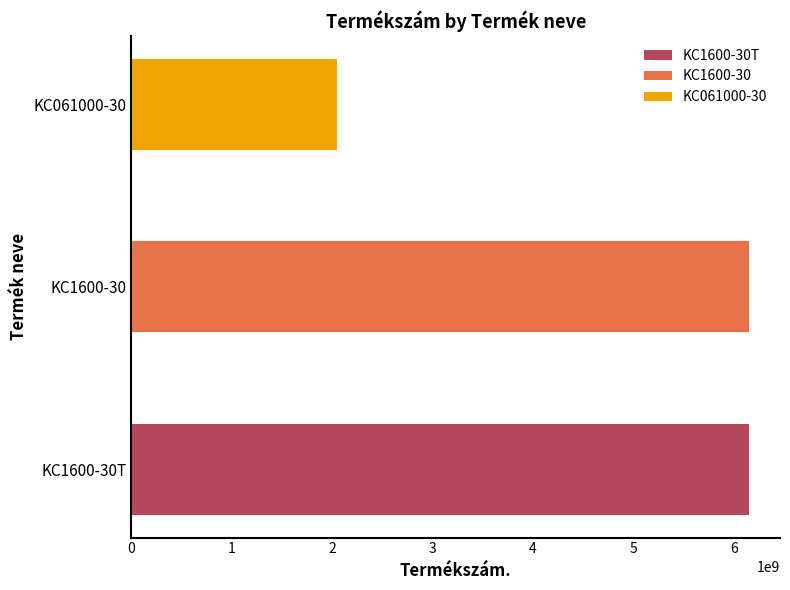

What value does the data have at KC061000-30, to the nearest 100?

2051466400